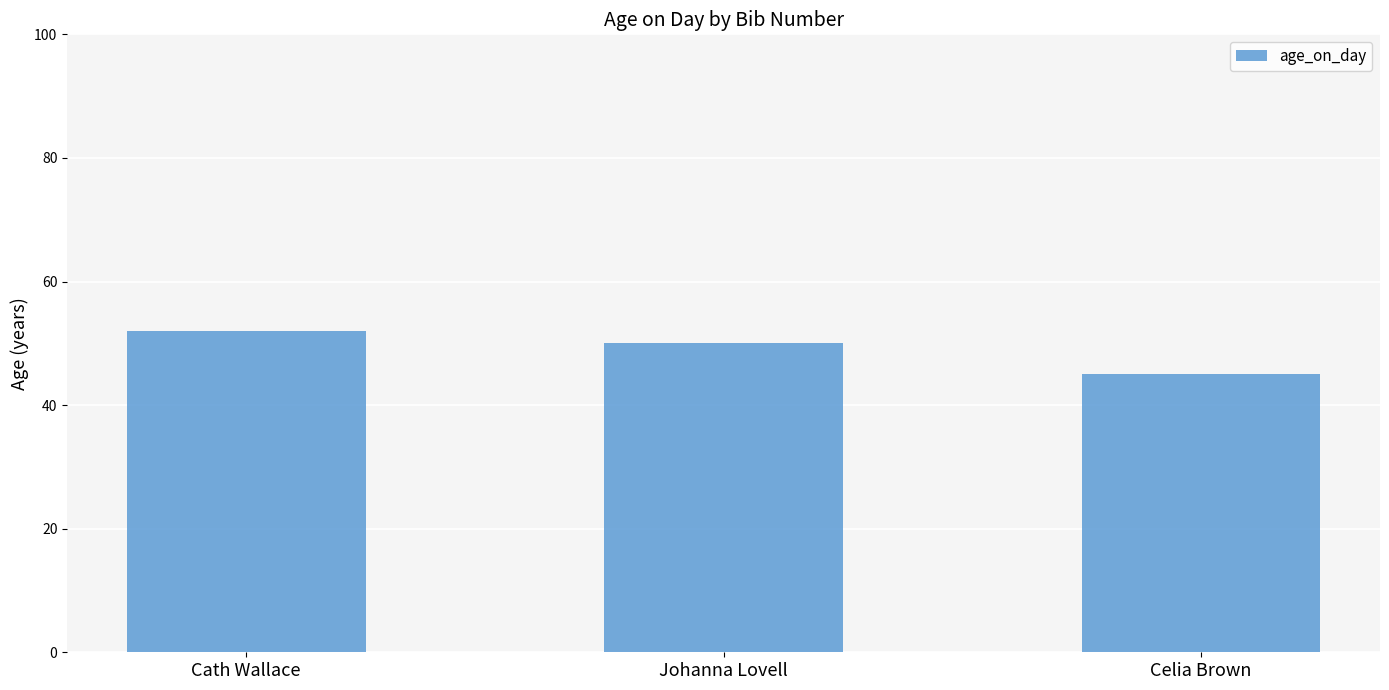

Reading left to right, transcribe all the data shown in this chart.

Cath Wallace=52	Johanna Lovell=50	Celia Brown=45